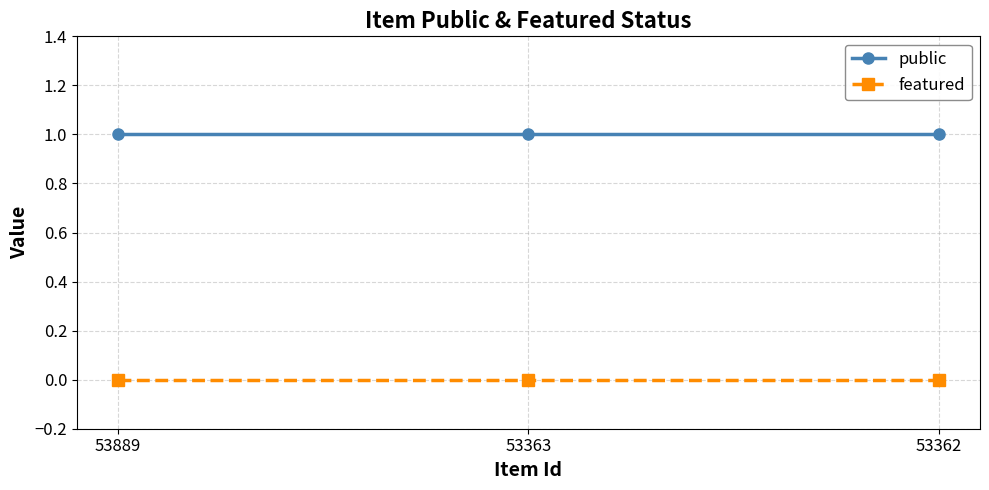

Does the chart display data point markers on the line(s)?

Yes